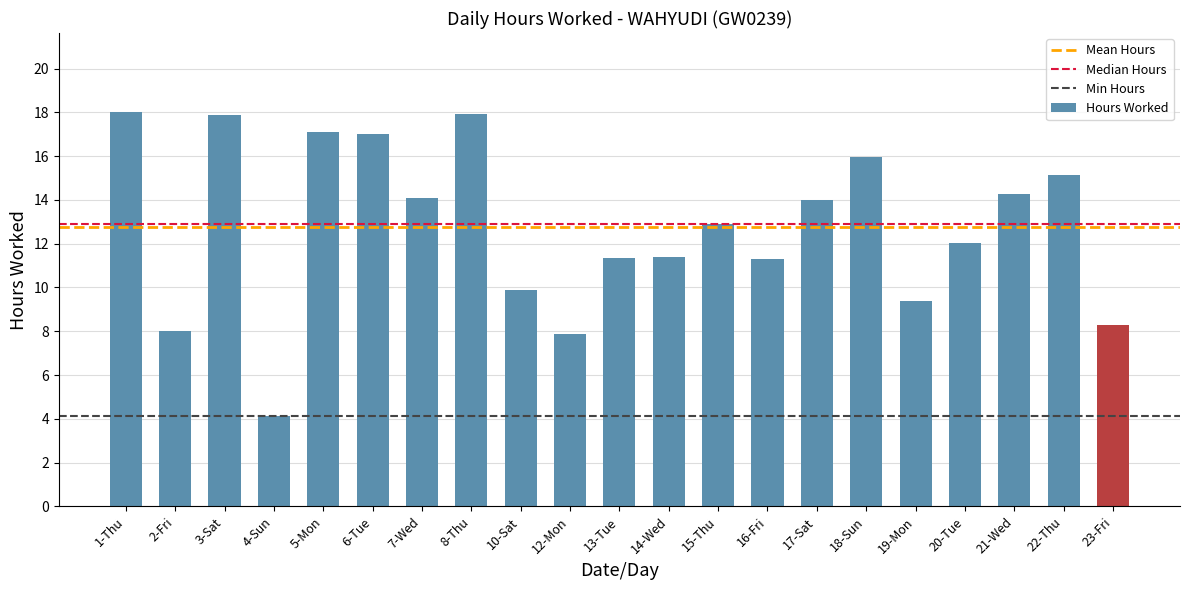

The value at 20-Tue is 16.2. True or false?

False